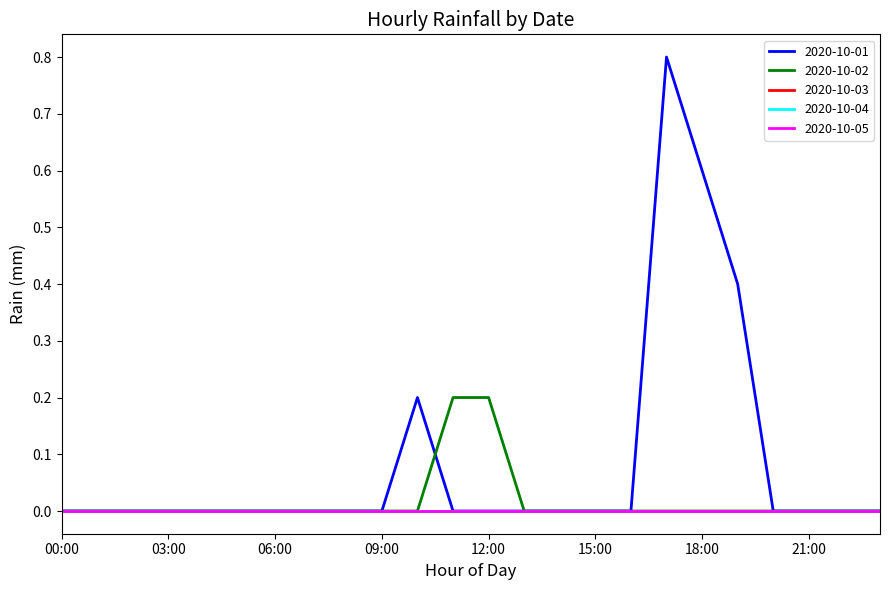

True or false: 2020-10-04 and 2020-10-01 intersect in this chart.

False